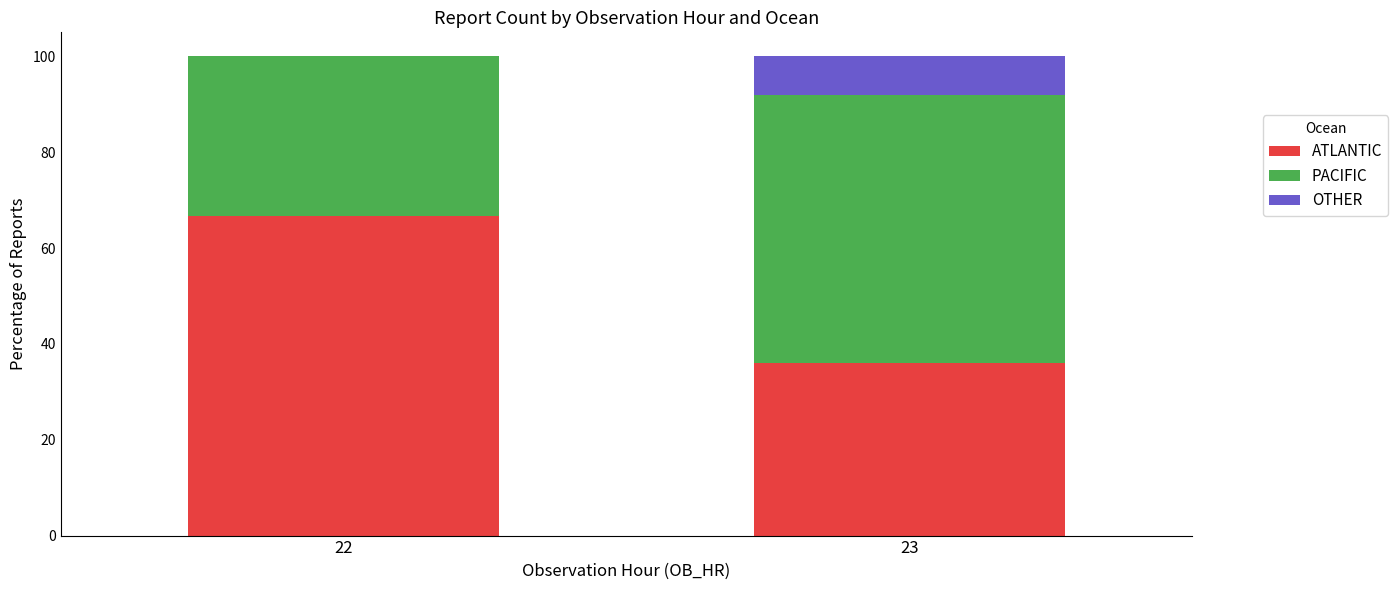

At which label does ATLANTIC reach its peak?

22